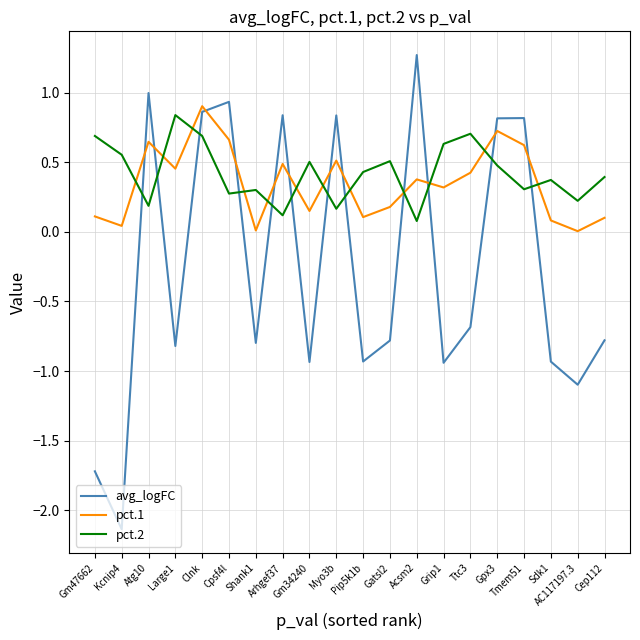

At Gm34240, list the series in order from largest to smallest.

pct.2, pct.1, avg_logFC